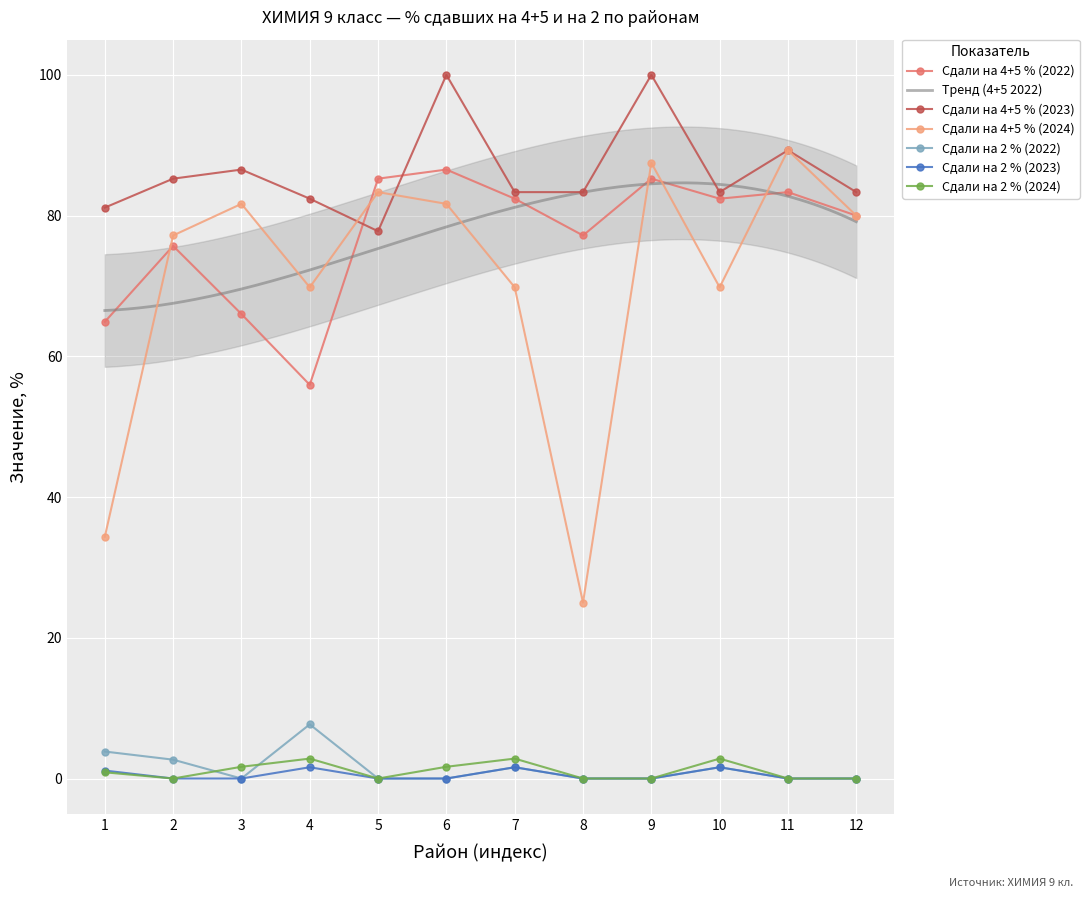

True or false: Сдали на 4+5 % (2022) has a value of 55.9 at 4.

True